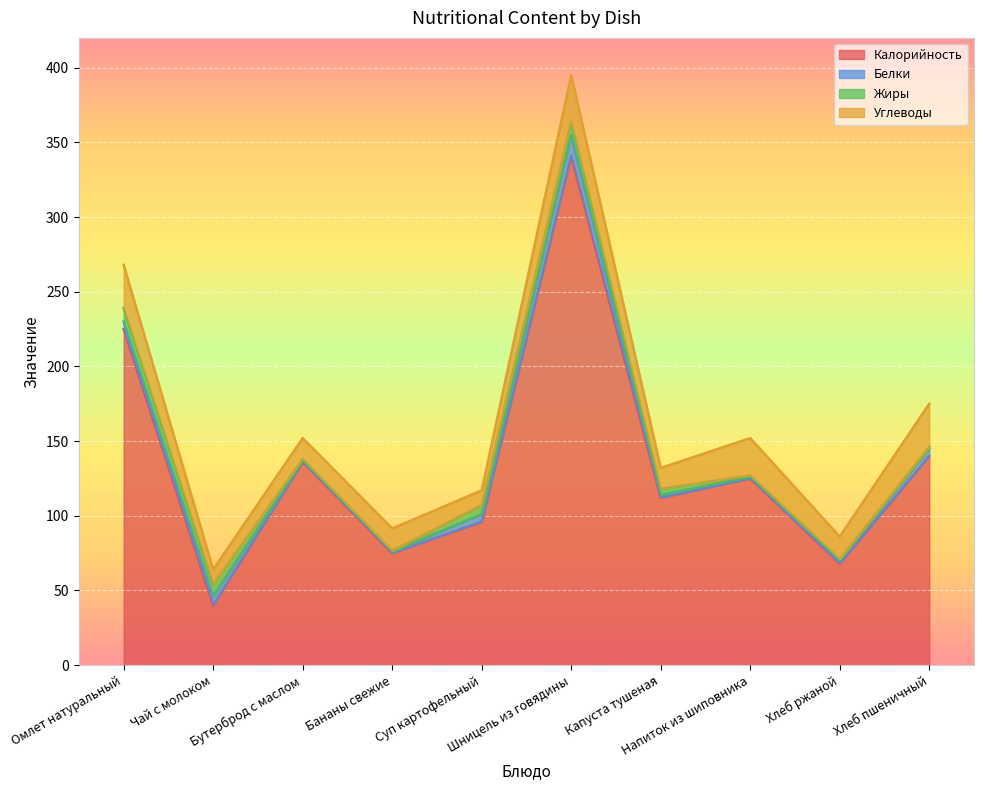

True or false: Белки and Калорийность cross at least once.

False